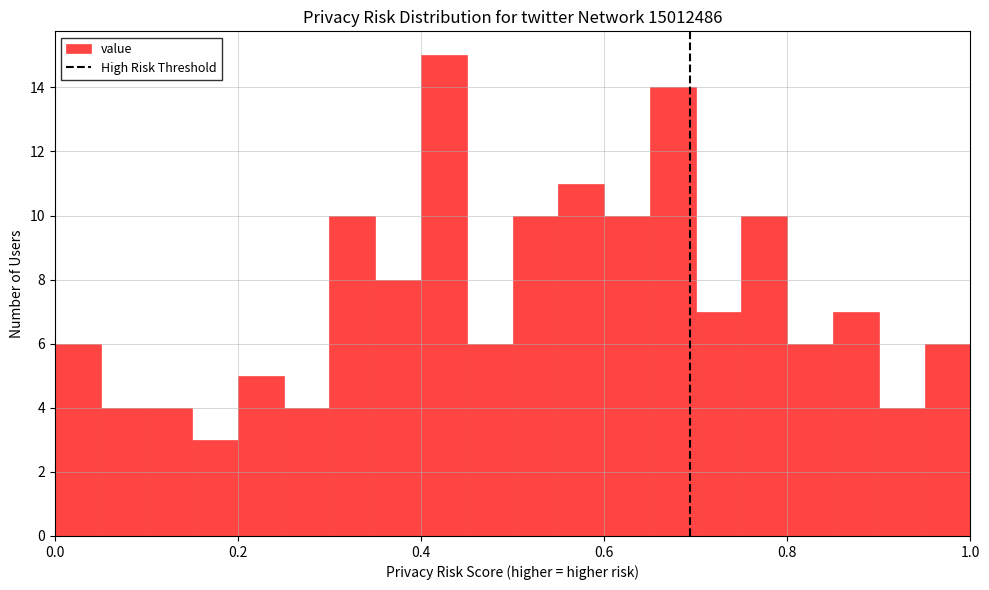

Around what value on the x-axis is the tallest bar? Give the approximate position of its centre, as read against the axis.

0.42